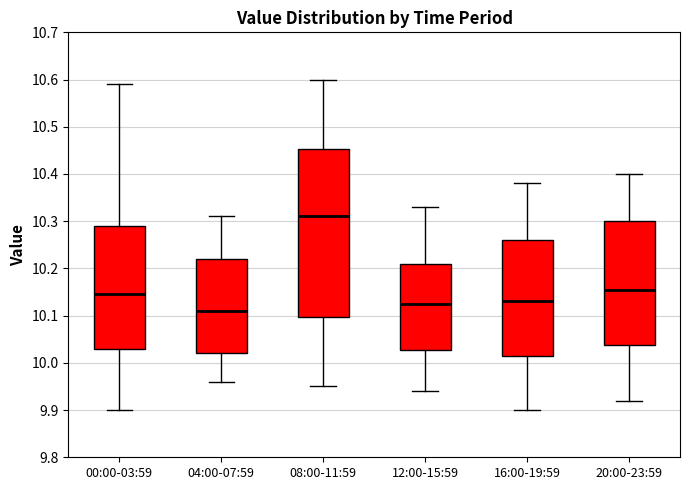

Reading left to right, transcribe this box plot: for each box, give where its median line is, the range the box spans, and where its two whiskers end, as read against the y-axis. The values are not printed on the chart, so give them approximately, as read against the axis.

00:00-03:59: median 10.15, box 10.03 to 10.29, whiskers 9.90 to 10.59
04:00-07:59: median 10.11, box 10.02 to 10.22, whiskers 9.96 to 10.31
08:00-11:59: median 10.31, box 10.10 to 10.45, whiskers 9.95 to 10.60
12:00-15:59: median 10.13, box 10.03 to 10.21, whiskers 9.94 to 10.33
16:00-19:59: median 10.13, box 10.02 to 10.26, whiskers 9.90 to 10.38
20:00-23:59: median 10.16, box 10.04 to 10.30, whiskers 9.92 to 10.40